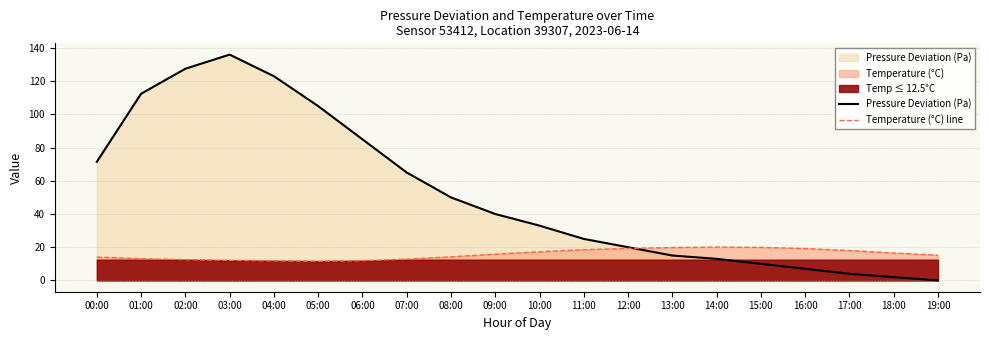

At how many categories does at least one series exceed 22?

12